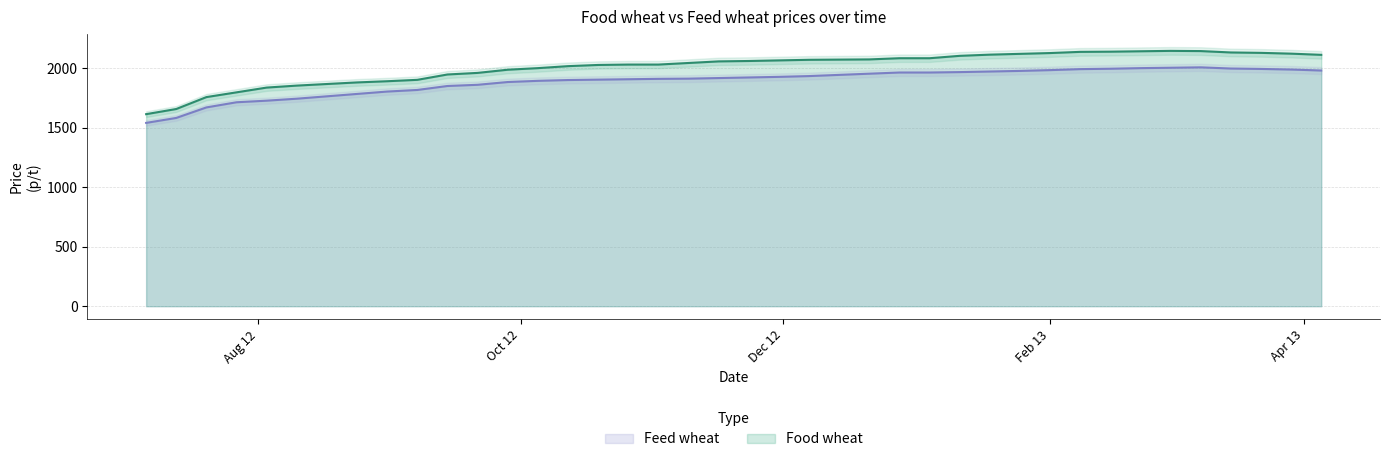

True or false: Food wheat and Feed wheat intersect in this chart.

False